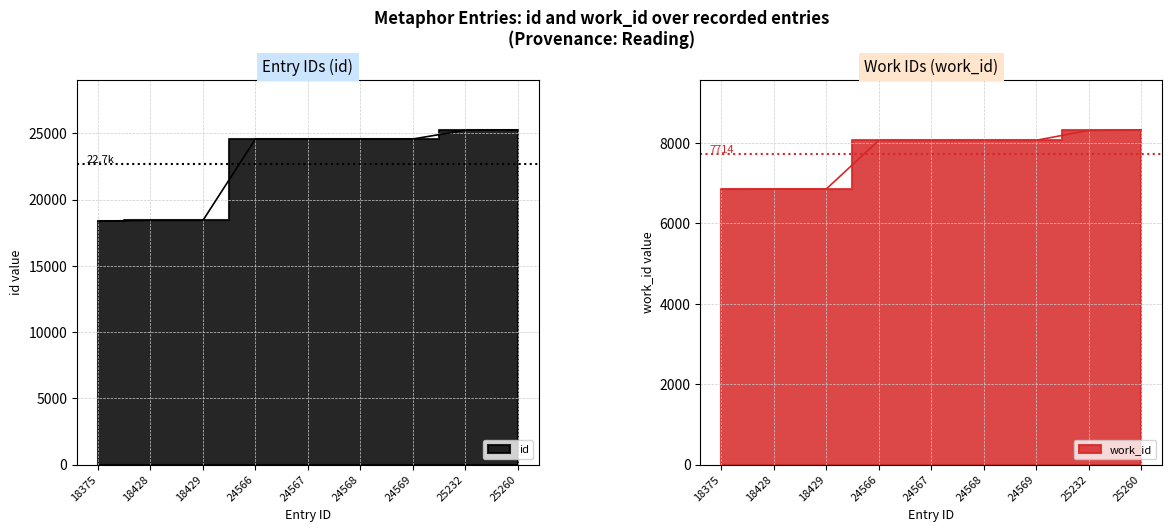

Is it true that id equals 15041 at 24568?

False